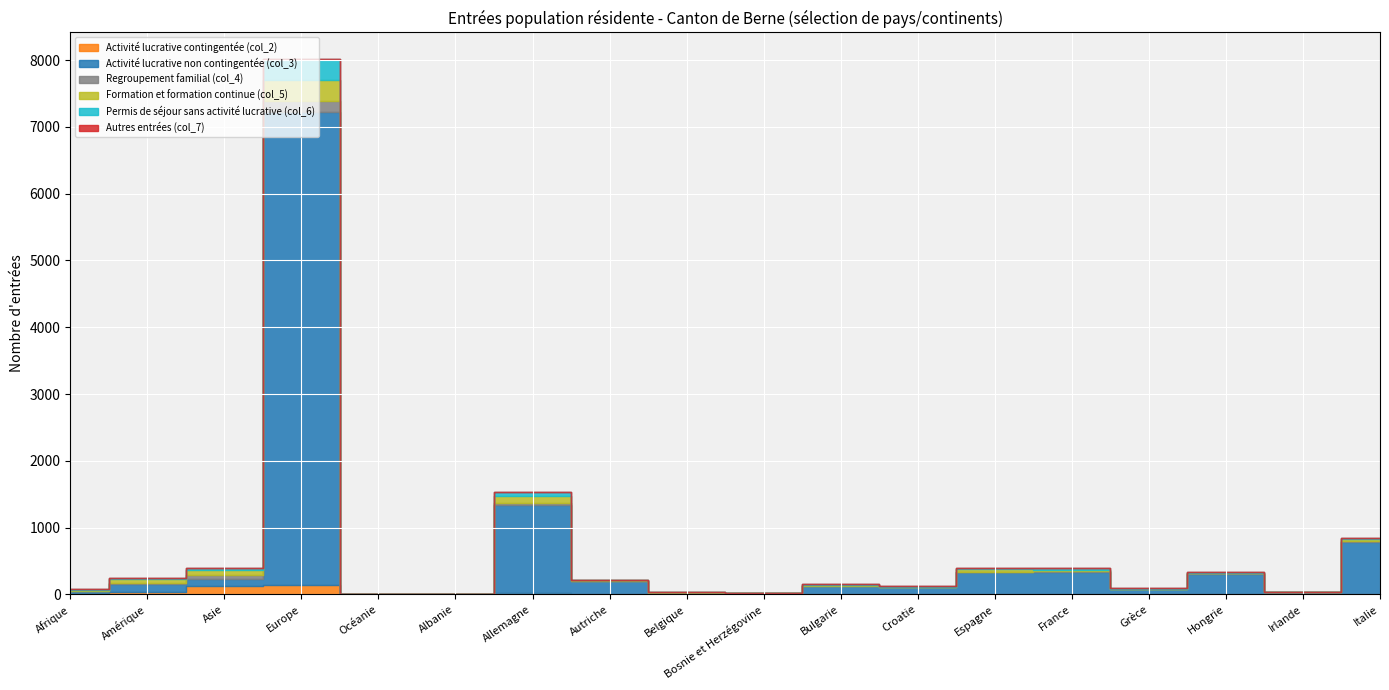

Which series changed the most between Bulgarie and Espagne?

Activité lucrative non contingentée (col_3)